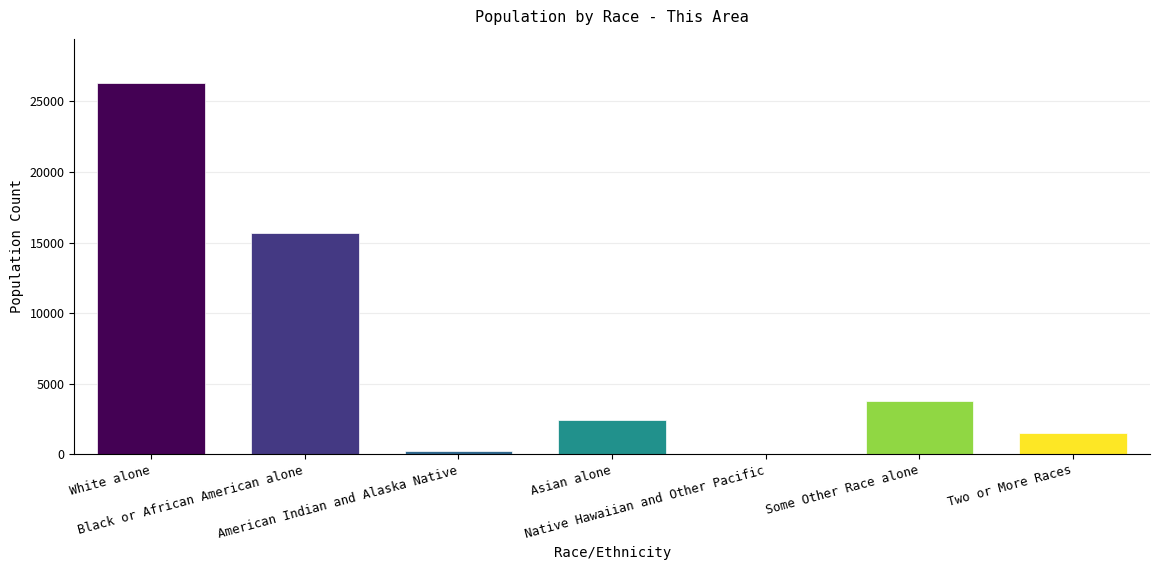

Read the value at American Indian and Alaska Native.

205